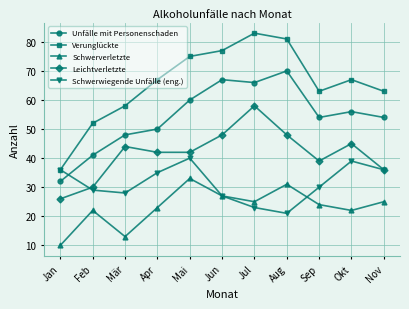

Reading left to right, transcribe all the data shown in this chart.

Unfälle mit Personenschaden: Jan=32	Feb=41	Mär=48	Apr=50	Mai=60	Jun=67	Jul=66	Aug=70	Sep=54	Okt=56	Nov=54
Verunglückte: Jan=36	Feb=52	Mär=58	Apr=67	Mai=75	Jun=77	Jul=83	Aug=81	Sep=63	Okt=67	Nov=63
Schwerverletzte: Jan=10	Feb=22	Mär=13	Apr=23	Mai=33	Jun=27	Jul=25	Aug=31	Sep=24	Okt=22	Nov=25
Leichtverletzte: Jan=26	Feb=30	Mär=44	Apr=42	Mai=42	Jun=48	Jul=58	Aug=48	Sep=39	Okt=45	Nov=36
Schwerwiegende Unfälle (eng.): Jan=36	Feb=29	Mär=28	Apr=35	Mai=40	Jun=27	Jul=23	Aug=21	Sep=30	Okt=39	Nov=36